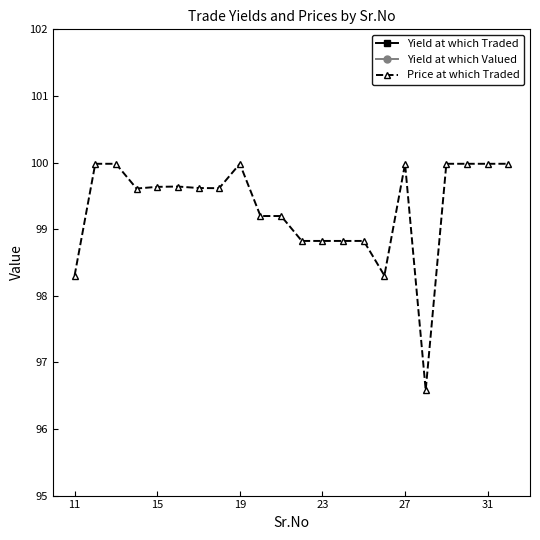

True or false: Yield at which Traded and Yield at which Valued intersect in this chart.

False